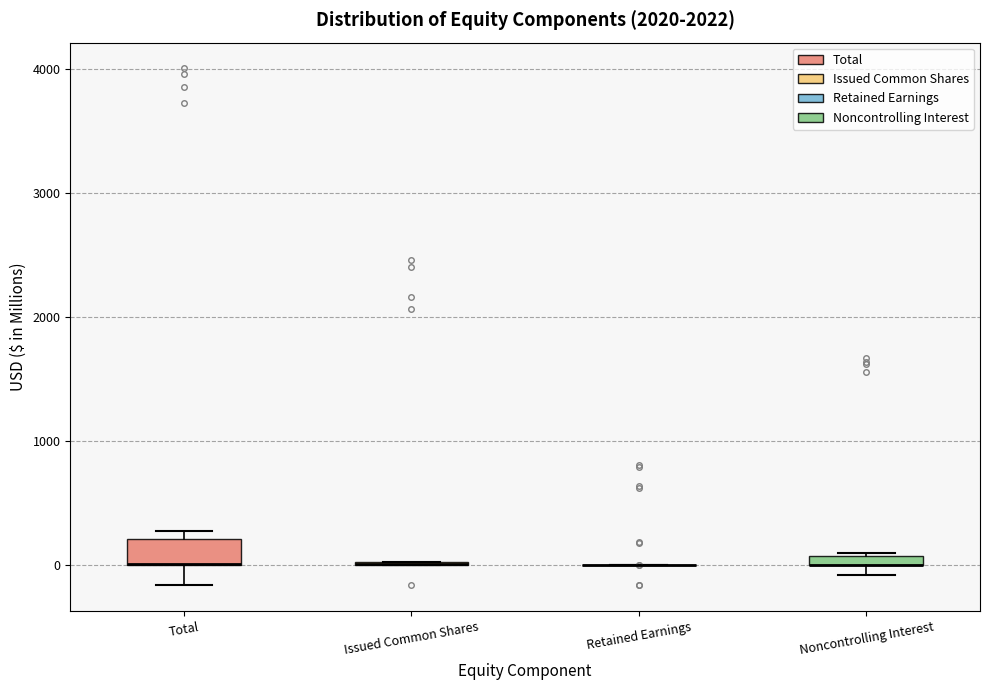

Which box is the tallest, from its lower edge to its upper edge?

Total